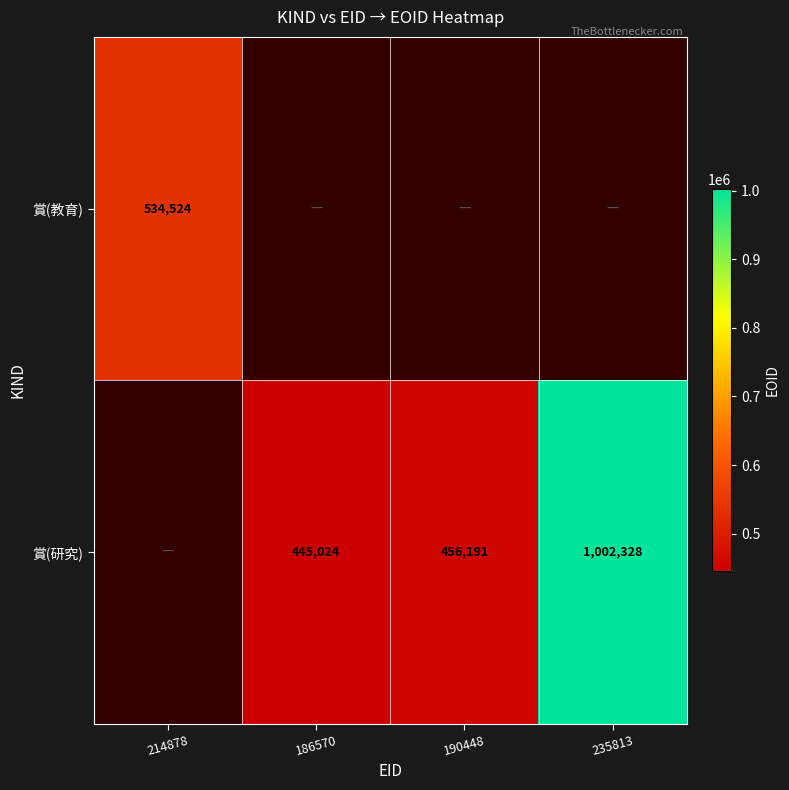

At how many categories does at least one series exceed 863123?

1